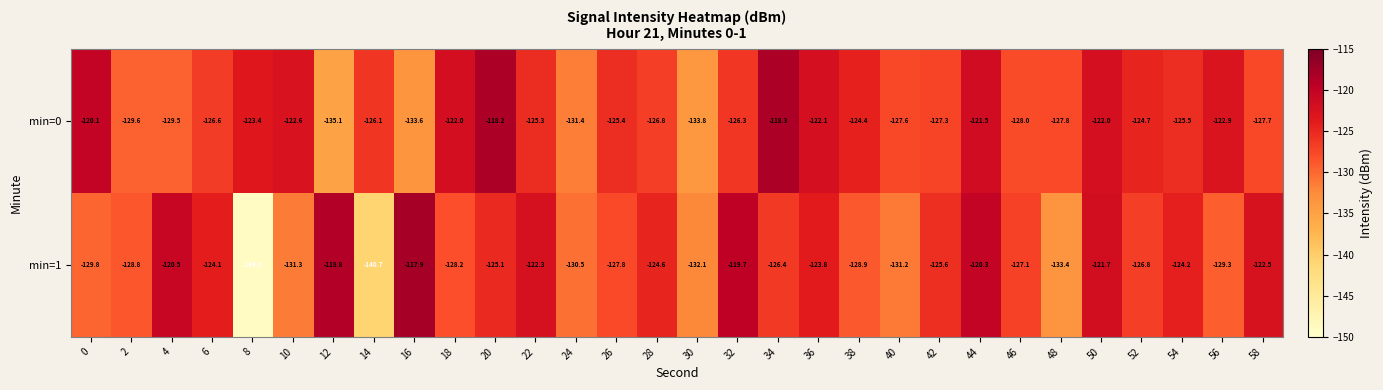

Which label corresponds to the largest value in the chart?

16